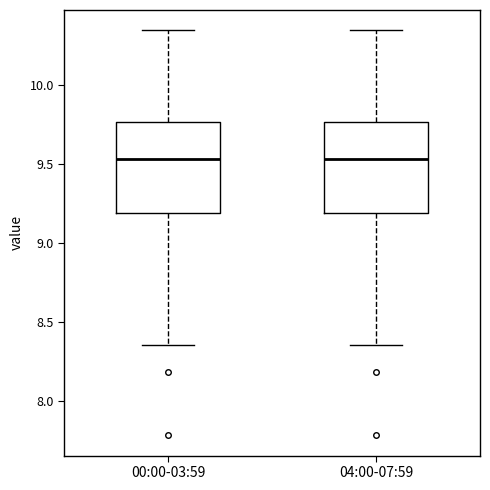

Reading left to right, read every box against the y-axis: the position of its median line, the range the box covers, and the ends of its whiskers. The values are not printed on the chart, so give them approximately, as read against the axis.

00:00-03:59: median 9.55, box 9.20 to 9.75, whiskers 8.35 to 10.35
04:00-07:59: median 9.55, box 9.20 to 9.75, whiskers 8.35 to 10.35